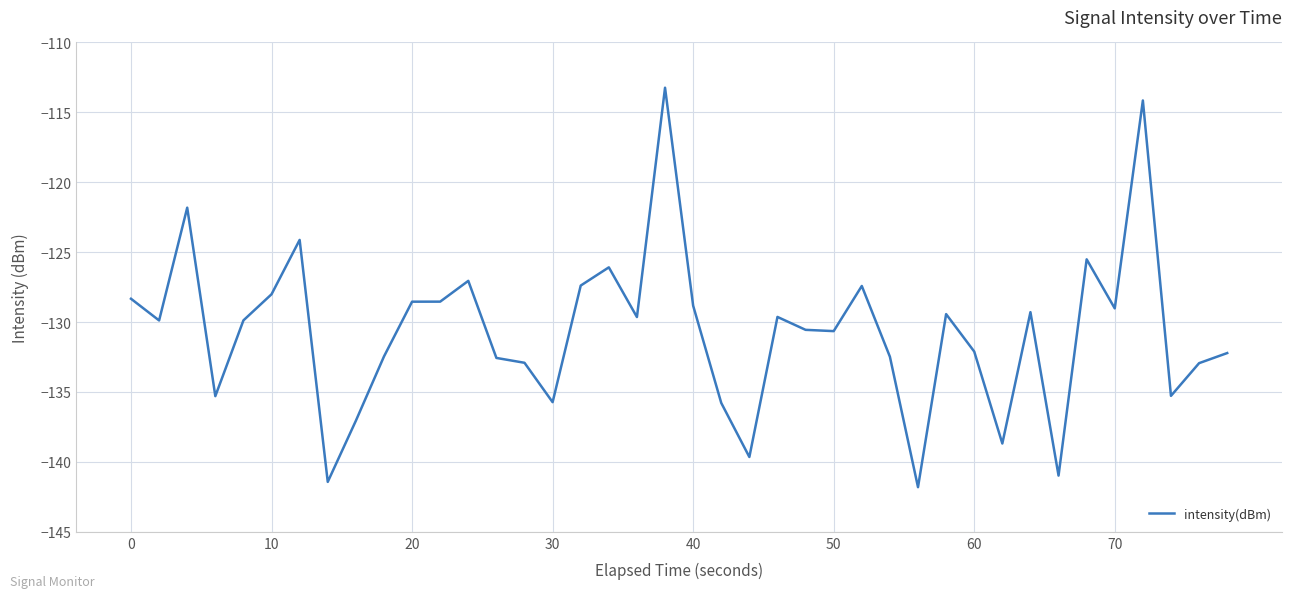

What is the difference between the maximum and minimum values?

28.6